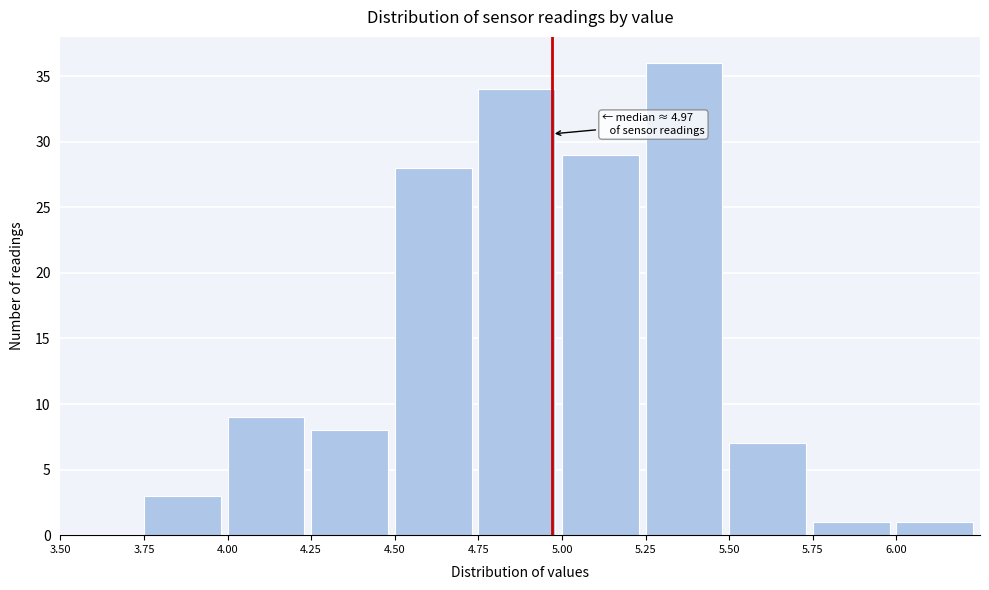

Which range on the x-axis has the tallest bar?

5.25 to 5.50